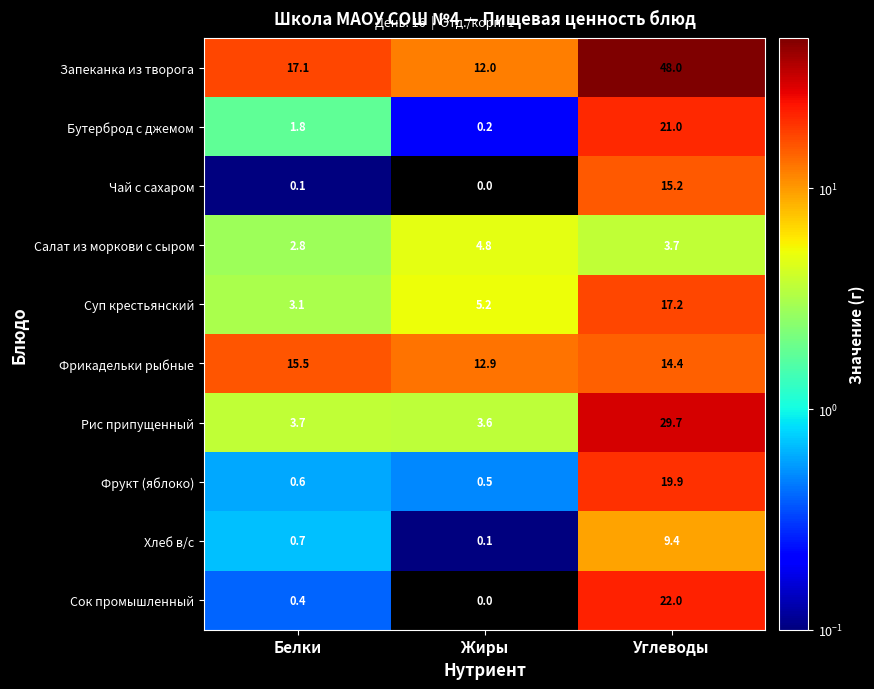

Is it true that Рис припущенный equals 3.7 at Белки?

True